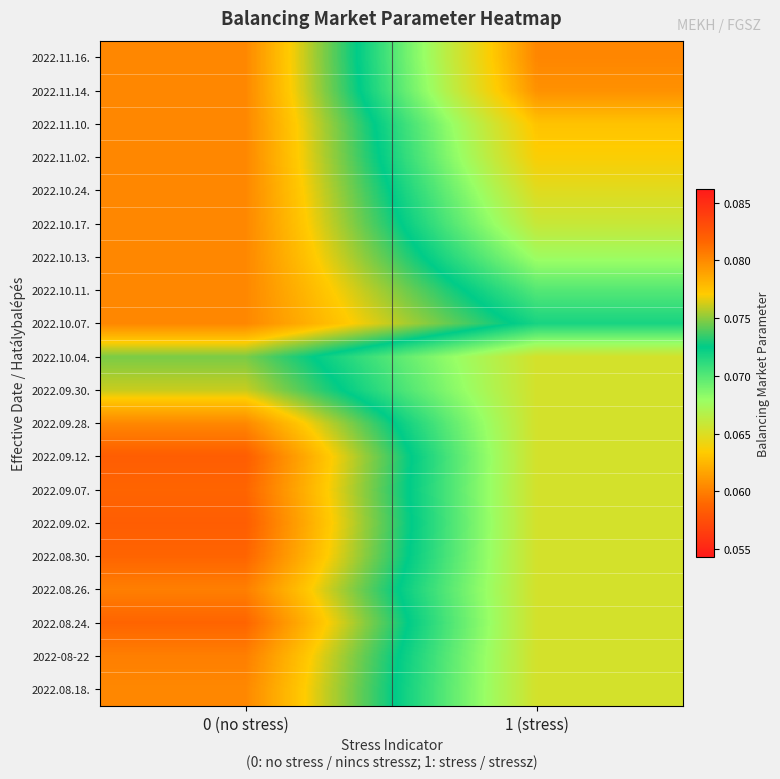

List the series in order of their peak value, lowest first.

2022.10.04., 2022.09.30., 2022.09.28., 2022.08.18., 2022.11.16., 2022.11.14., 2022.11.10., 2022.11.02., 2022.10.24., 2022.10.17., 2022.10.13., 2022.10.11., 2022.10.07., 2022.08.26., 2022-08-22, 2022.09.07., 2022.08.30., 2022.08.24., 2022.09.12., 2022.09.02.